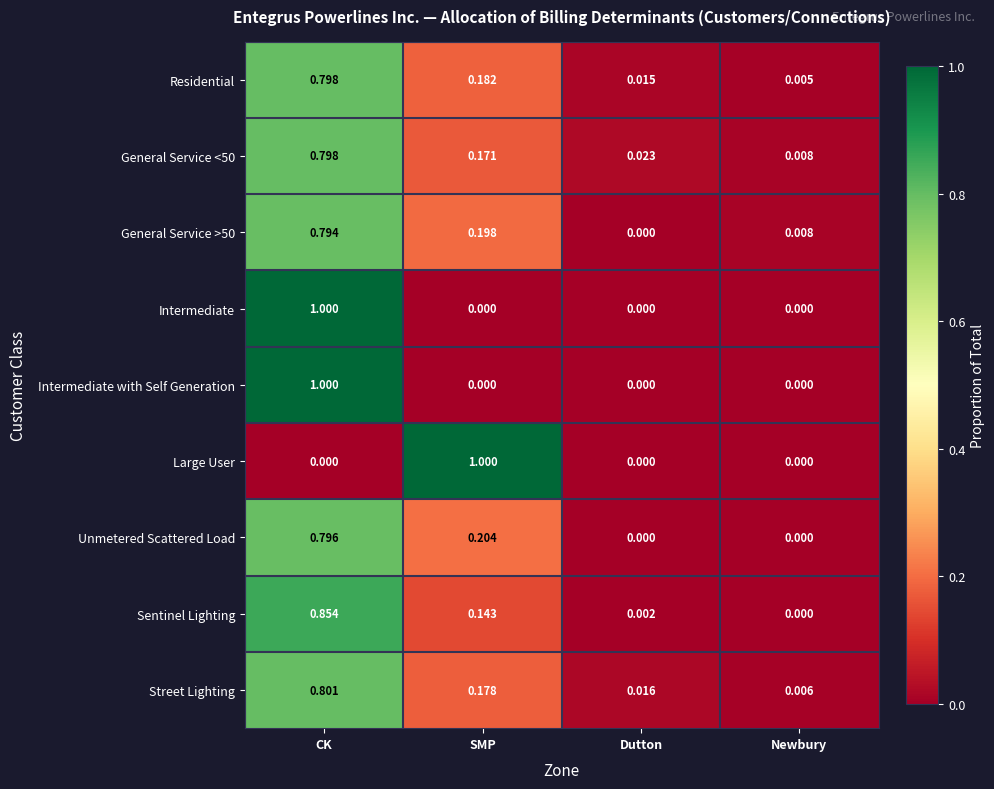

Where is General Service >50 nearest to the value 0?

Dutton